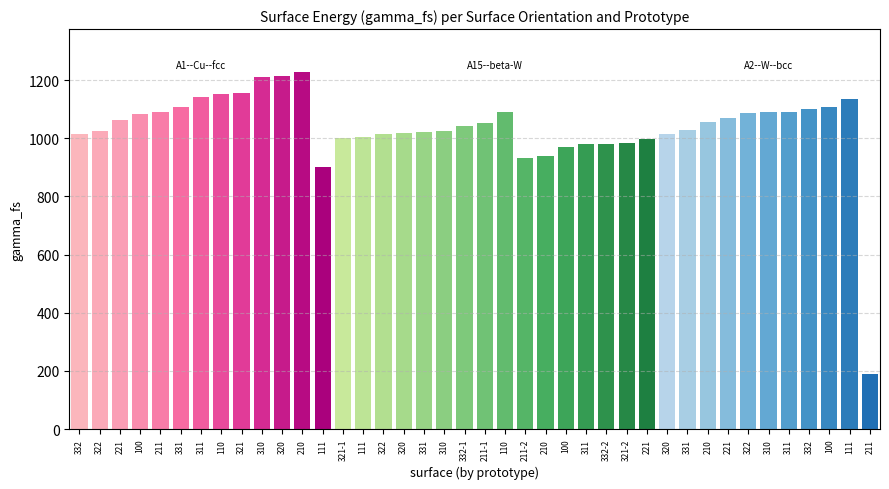

Are the bars horizontal?

No